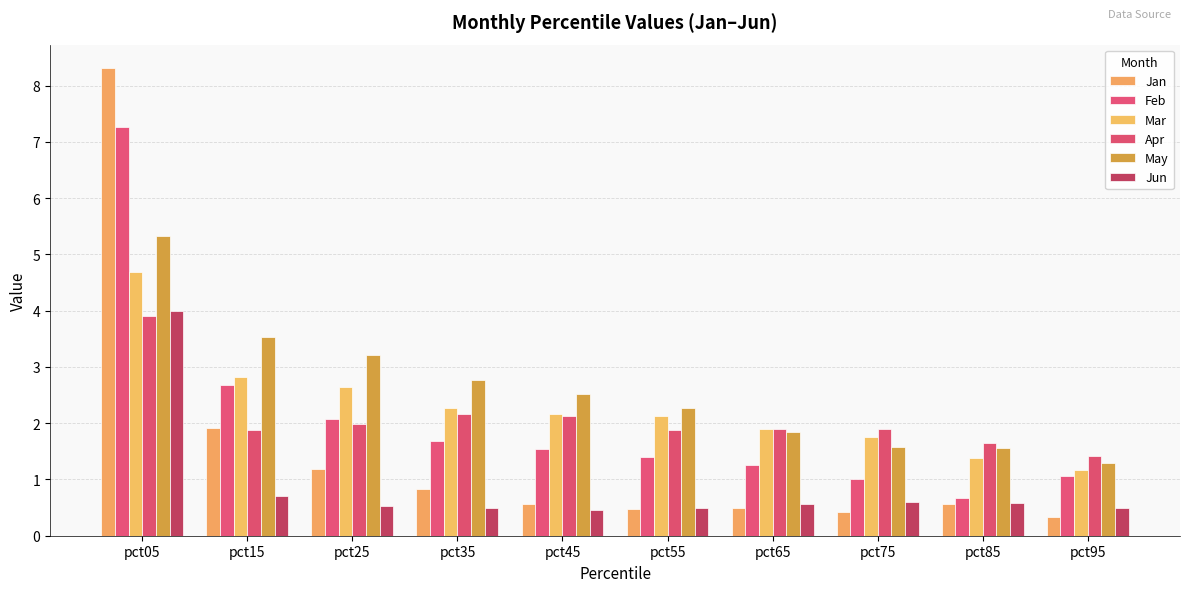

How many bars are there in each group?

6